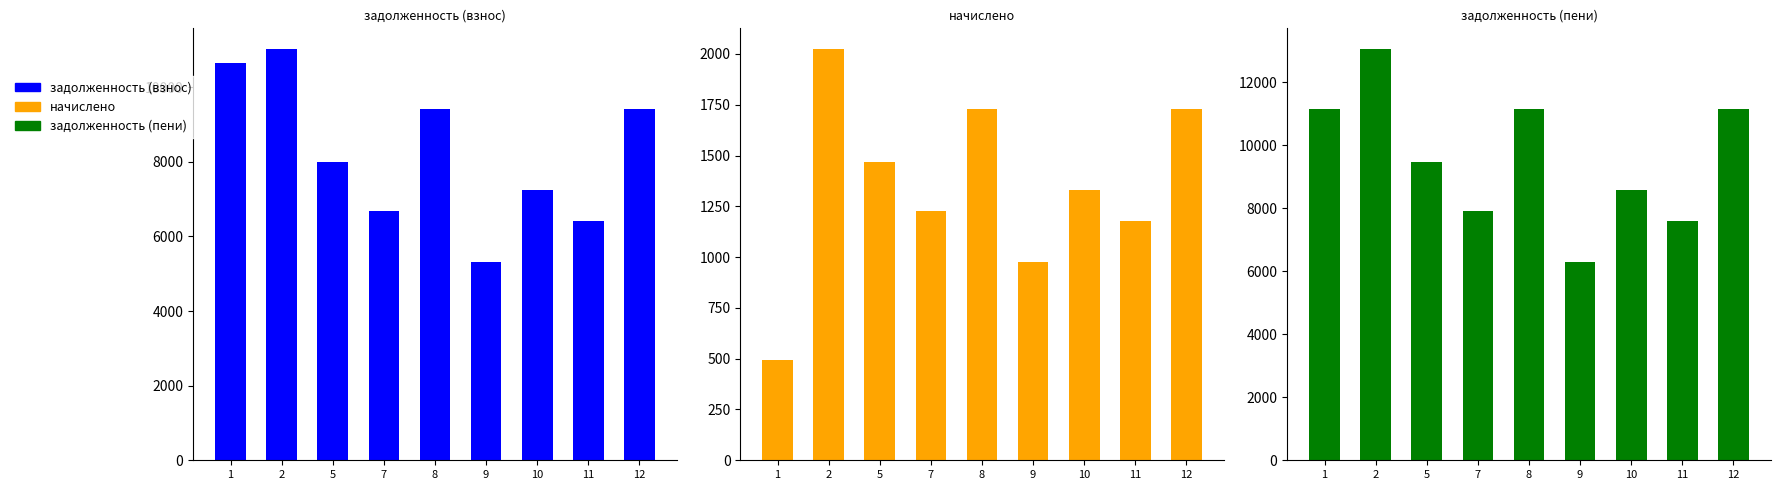

Reading left to right, transcribe all the data shown in this chart.

задолженность (взнос): 1=10654.6	2=11025.0	5=7990.9	7=6685.6	8=9402.1	9=5327.3	10=7232.4	11=6421.0	12=9402.1
начислено: 1=495.4	2=2025.0	5=1467.7	7=1228.0	8=1726.9	9=978.5	10=1328.4	11=1179.4	12=1726.9
задолженность (пени): 1=11149.9	2=13050.0	5=9458.6	7=7913.5	8=11129.0	9=6305.8	10=8560.8	11=7600.3	12=11129.0